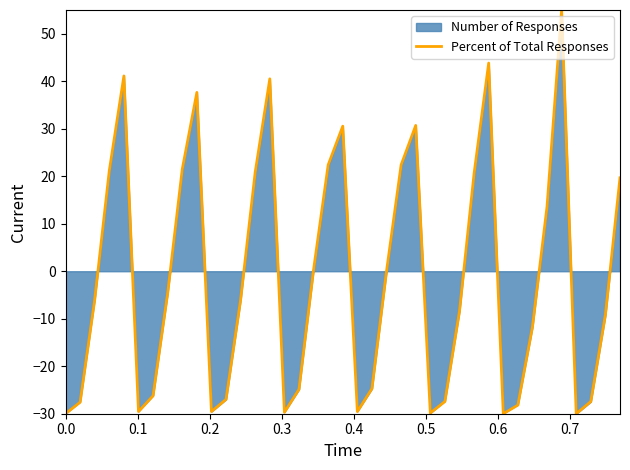

What is the minimum value shown in the chart?

-30.0